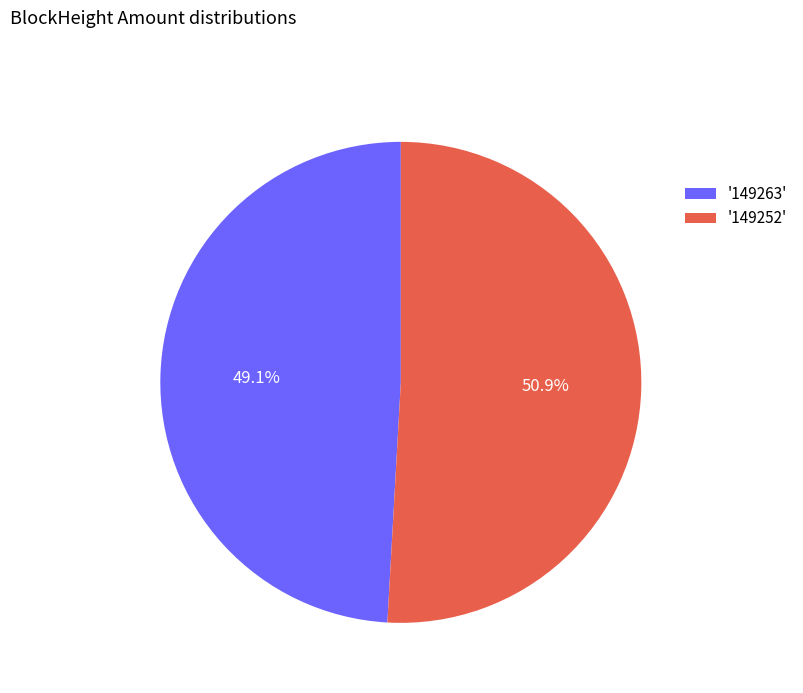

To the nearest percent, what is the difference between the largest and smallest slice percentages?

2%